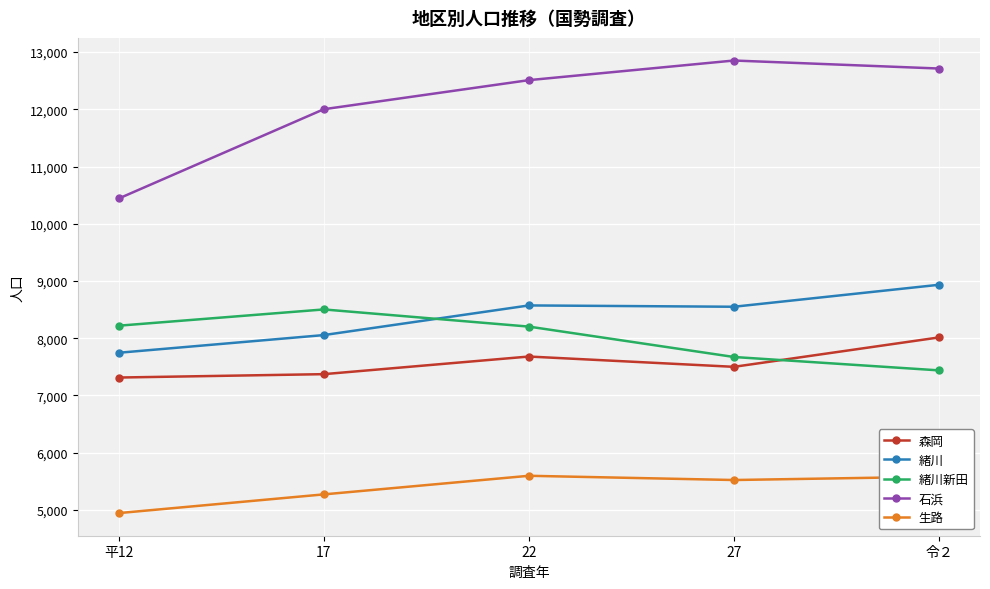

What is the minimum value shown in the chart?

4944